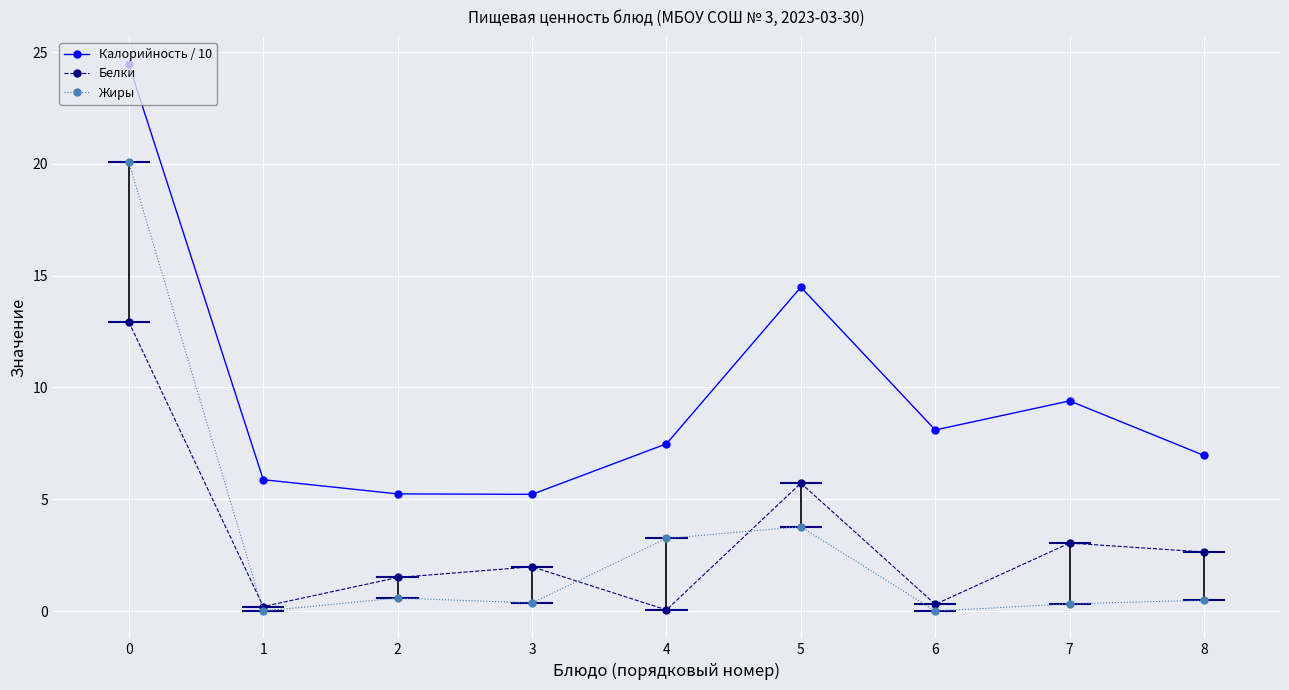

True or false: Белки and Калорийность / 10 intersect in this chart.

False